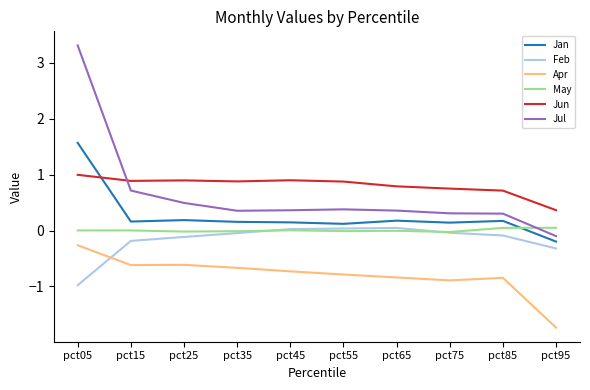

What is the smallest value displayed?

-1.7